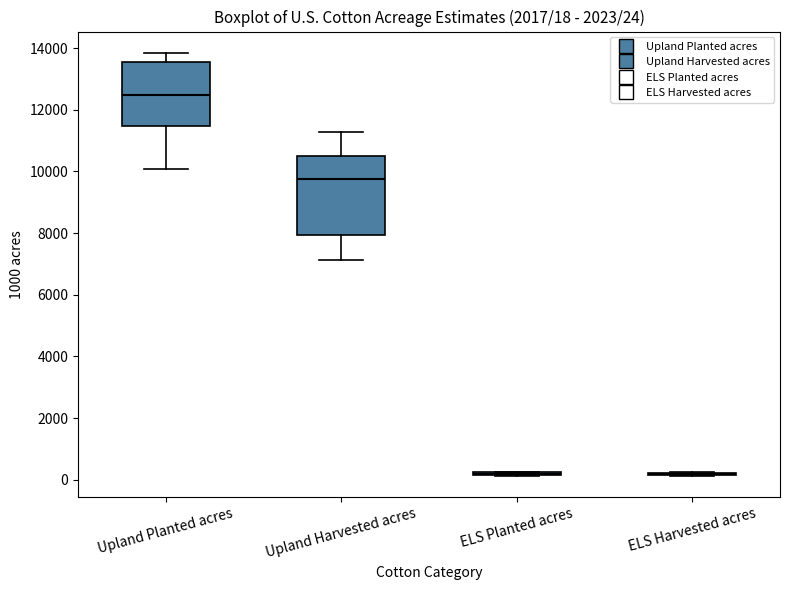

Which box is the tallest, from its lower edge to its upper edge?

Upland Harvested acres